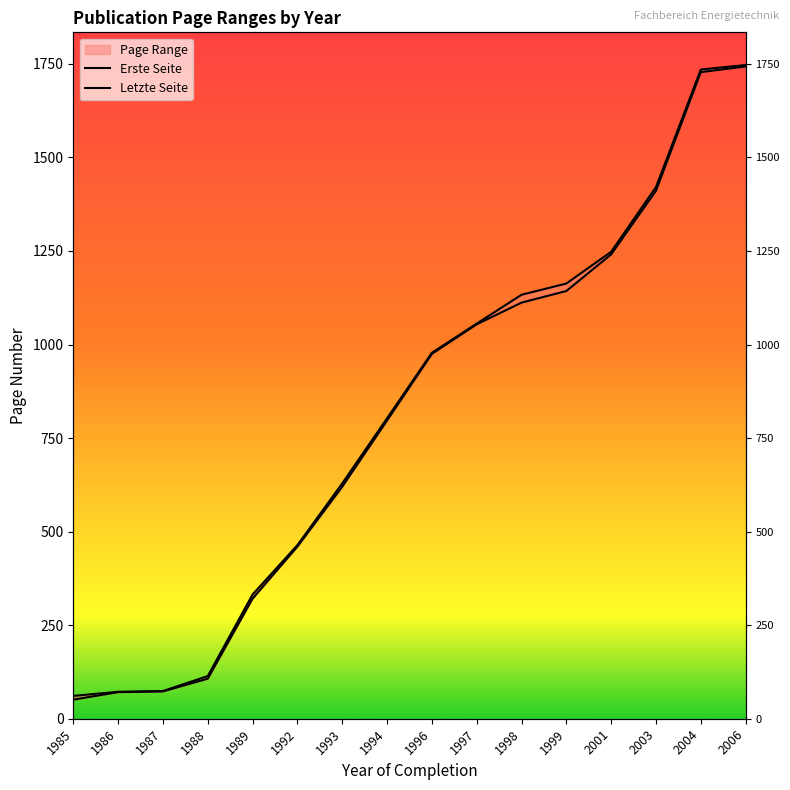

Where is Letzte Seite nearest to the value 904?

1996